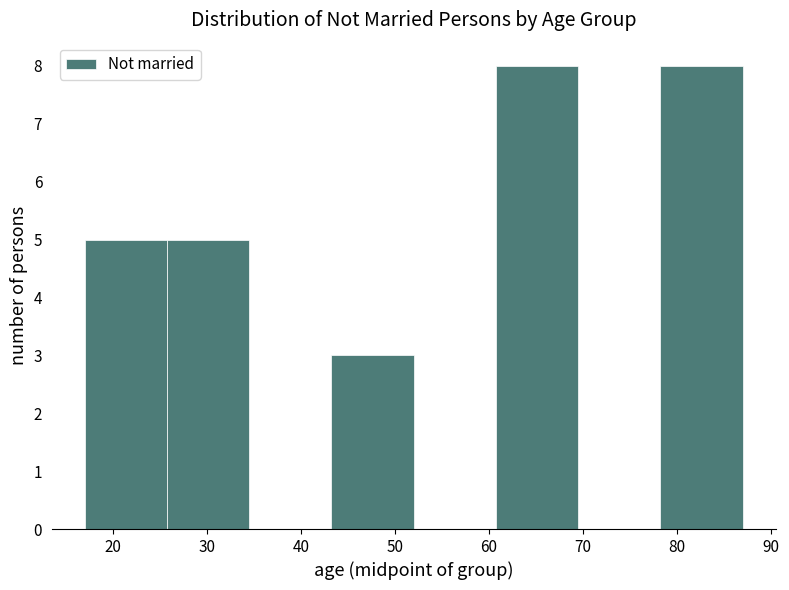

Reading left to right, transcribe this chart: for each bar, give the range it covers on the x-axis and its height. Neither the bar edges nor the heights are printed on the chart, so give them approximately, as read against the axes.

17 to 26: 5
26 to 35: 5
35 to 43: 0
43 to 52: 3
52 to 61: 0
61 to 70: 8
70 to 78: 0
78 to 87: 8